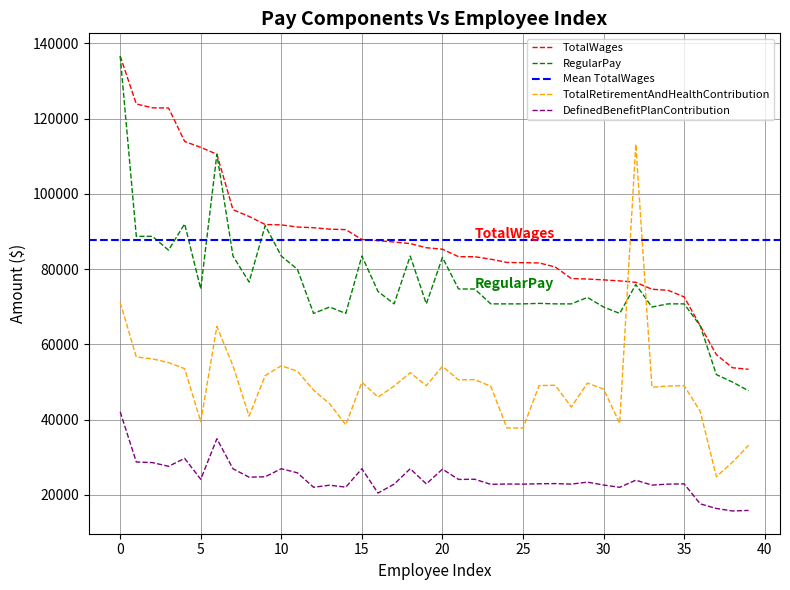

Rank the series by their average value, from lowest to highest.

DefinedBenefitPlanContribution, TotalRetirementAndHealthContribution, RegularPay, TotalWages